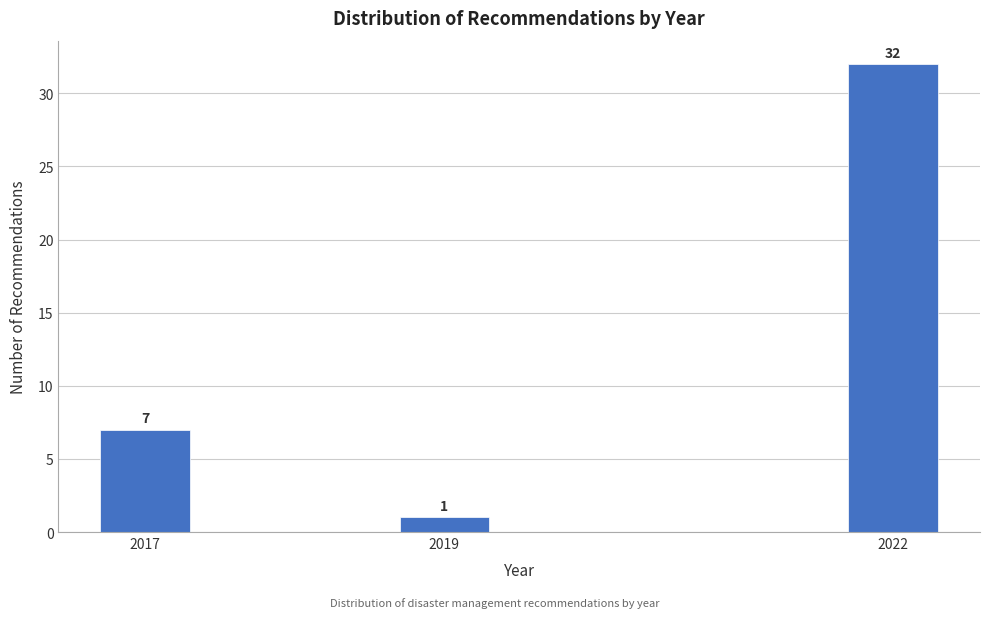

Reading left to right, what are all the values shown in this chart?

7	1	32